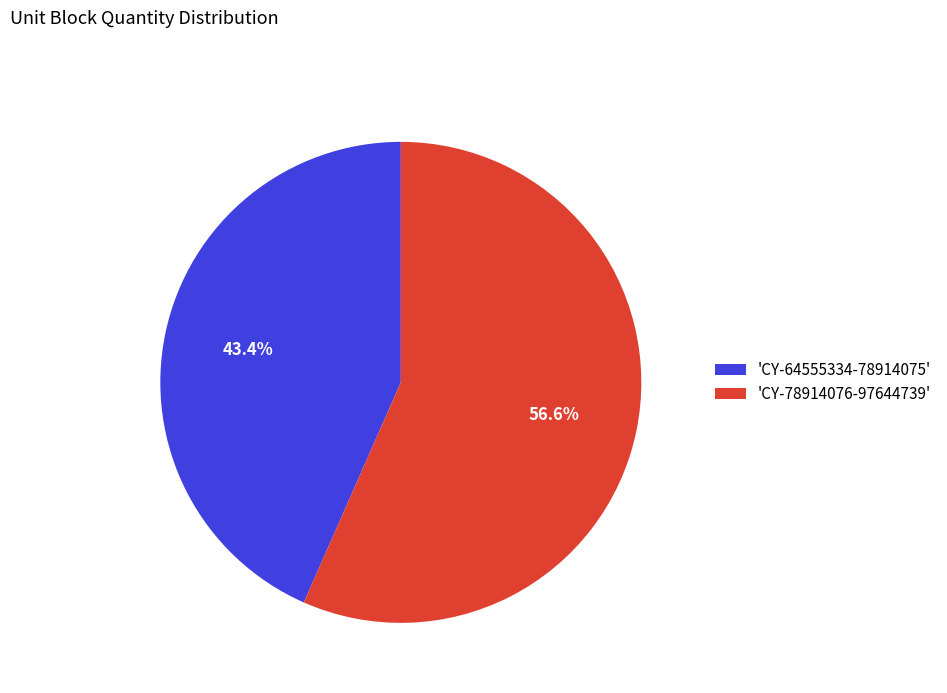

Which category has the biggest portion of the pie?

'CY-78914076-97644739'